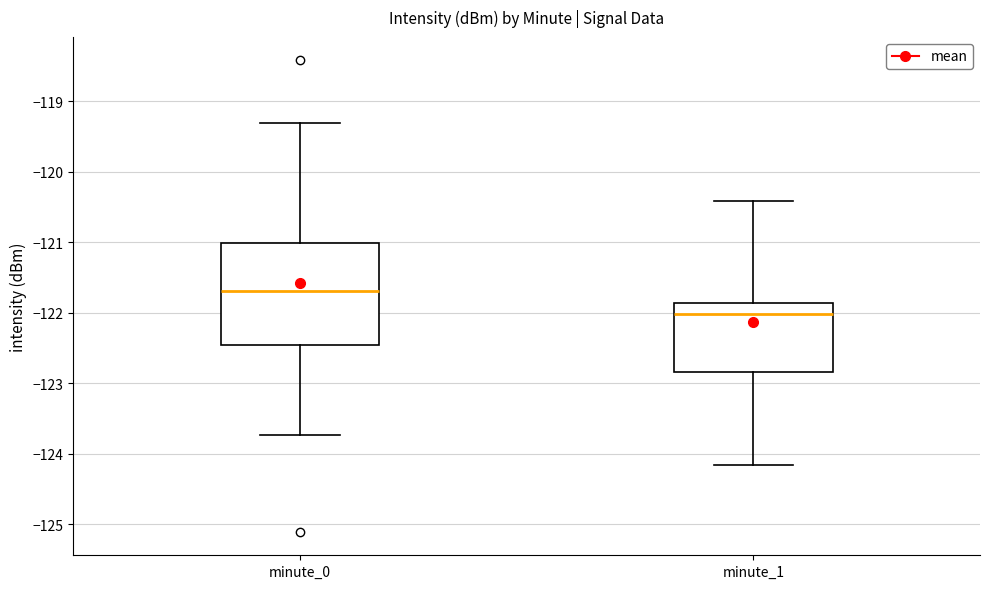

Reading left to right, read every box against the y-axis: the position of its median line, the range the box covers, and the ends of its whiskers. The values are not printed on the chart, so give them approximately, as read against the axis.

minute_0: median -121.7, box -122.5 to -121.0, whiskers -123.7 to -119.3
minute_1: median -122.0, box -122.8 to -121.9, whiskers -124.2 to -120.4